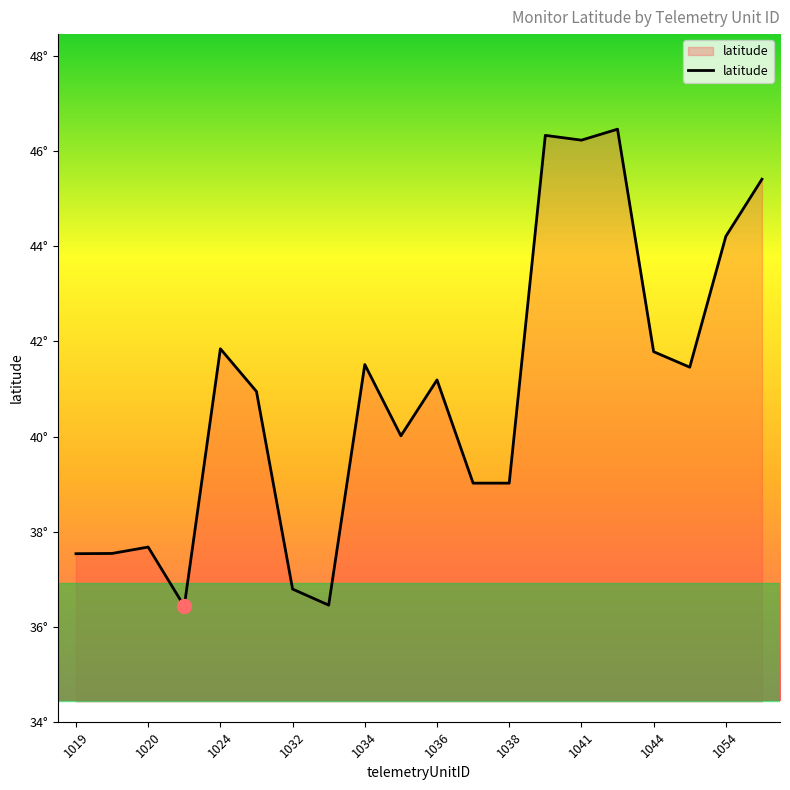

Does the chart have visible grid lines?

No